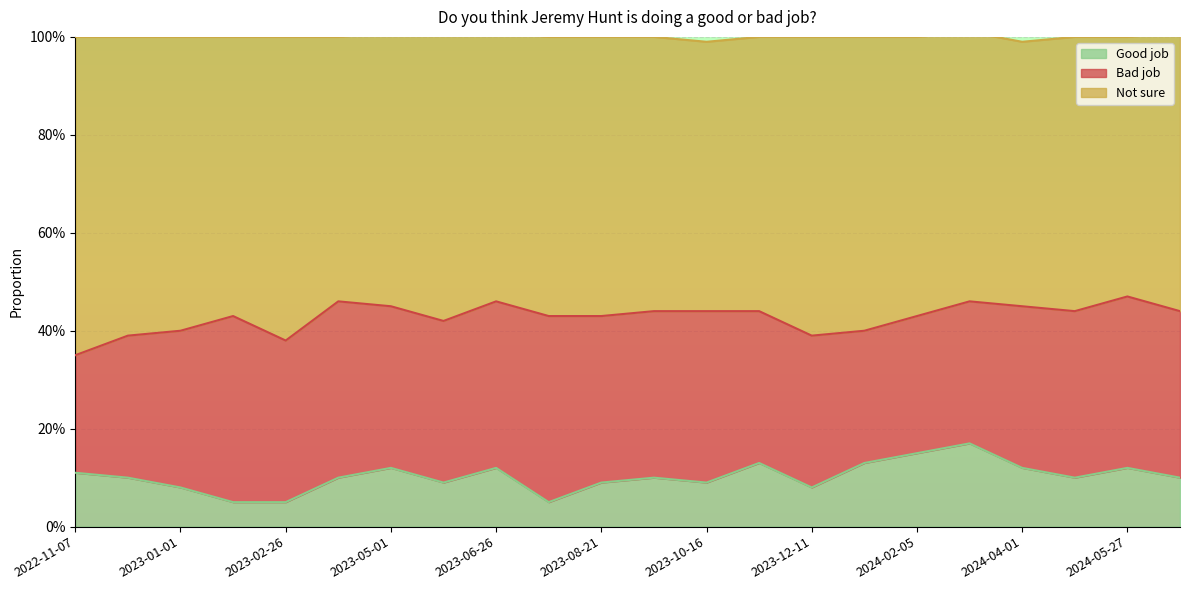

Is it true that Not sure equals 0.5 at 2024-05-27?

True